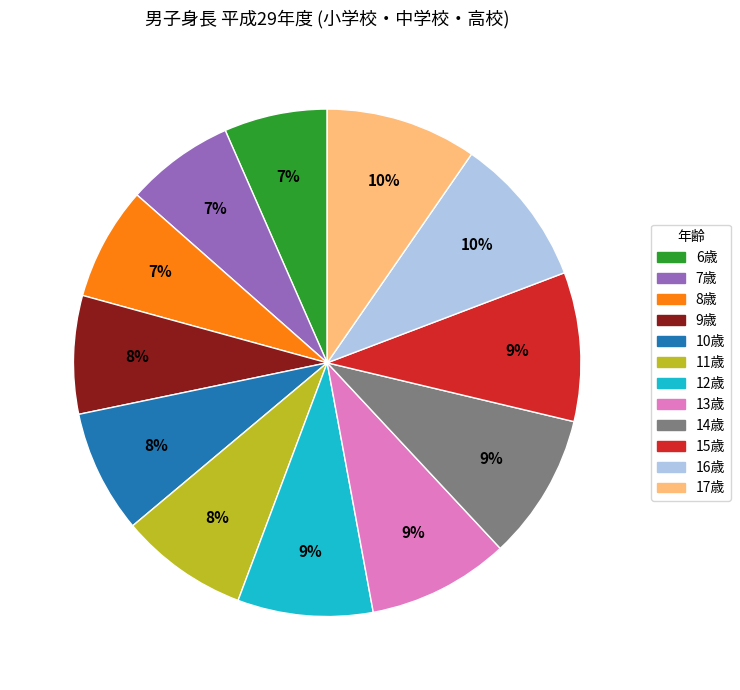

Is the sum of 11歳 and 15歳 greater than half?

No